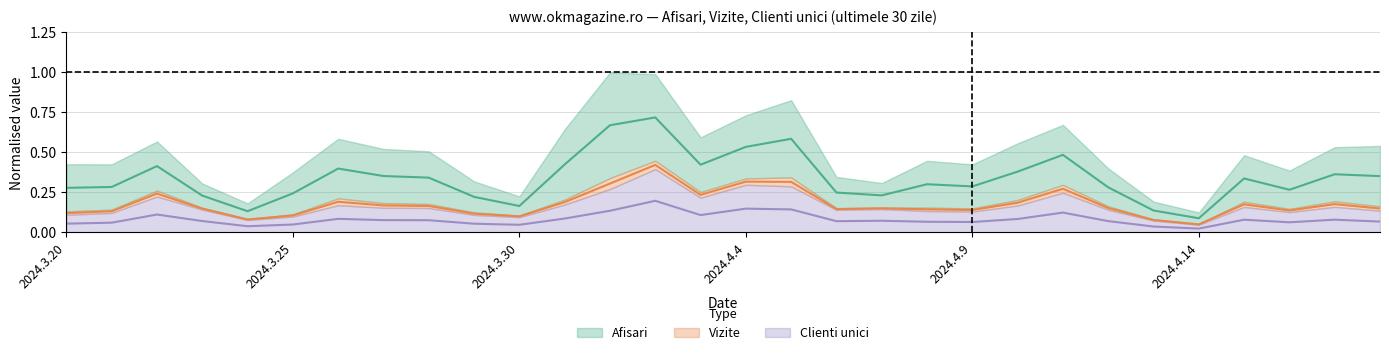

Rank the series by their maximum value, from lowest to highest.

Clienti unici, Vizite, Afisari